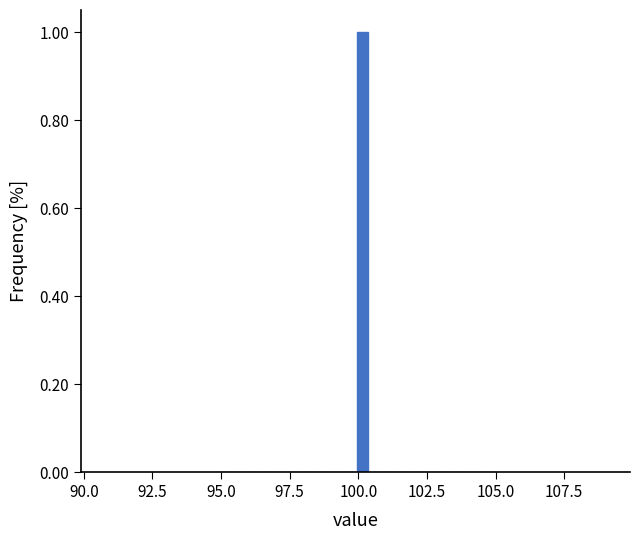

Read against the x-axis, roughly where is the centre of the tallest bar?

100.0